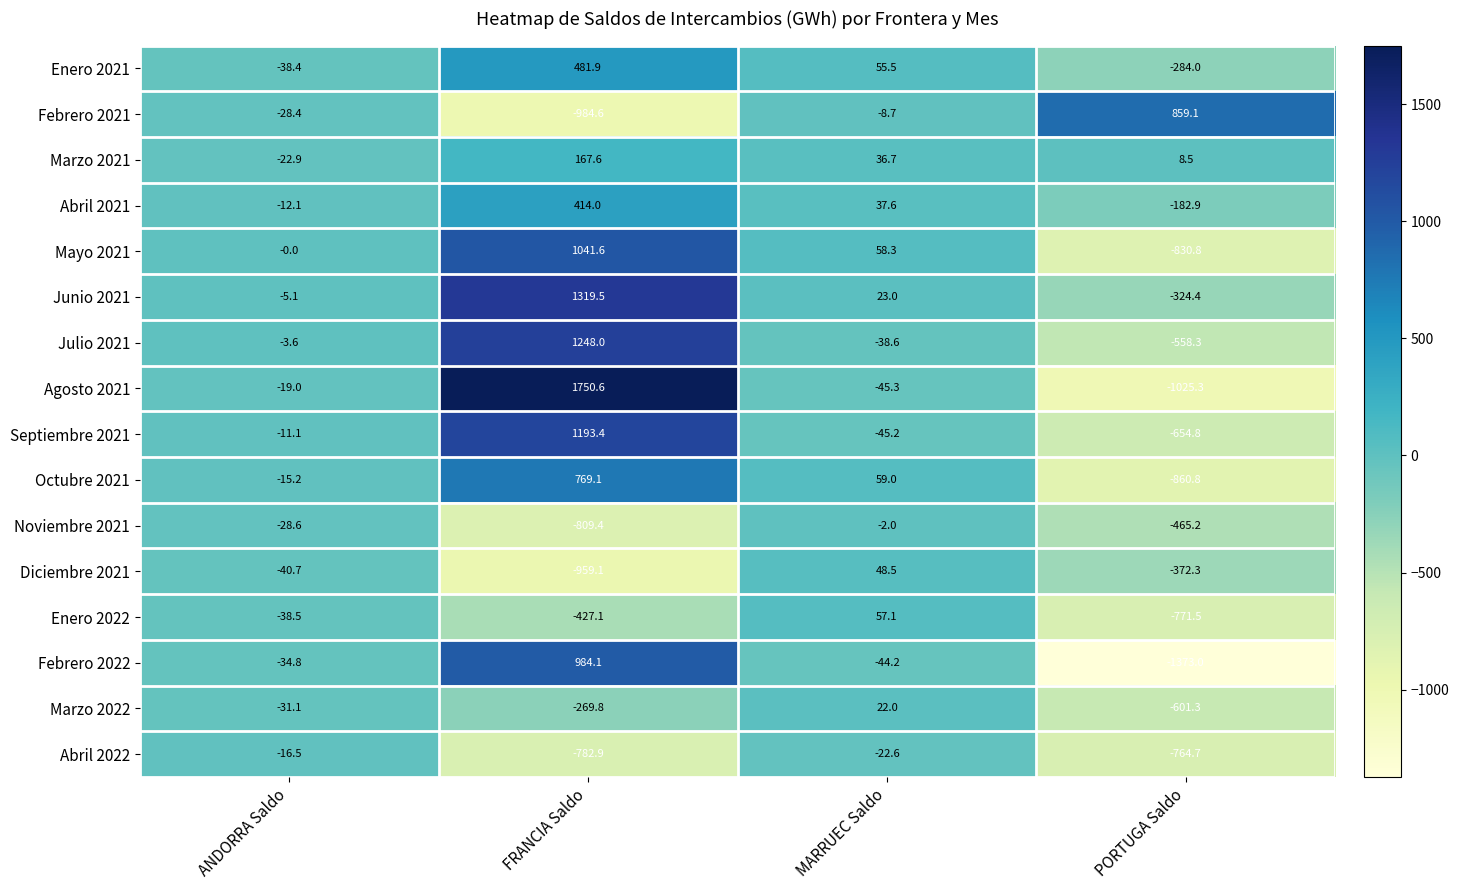

Is it true that Octubre 2021 equals 769.1 at FRANCIA Saldo?

True